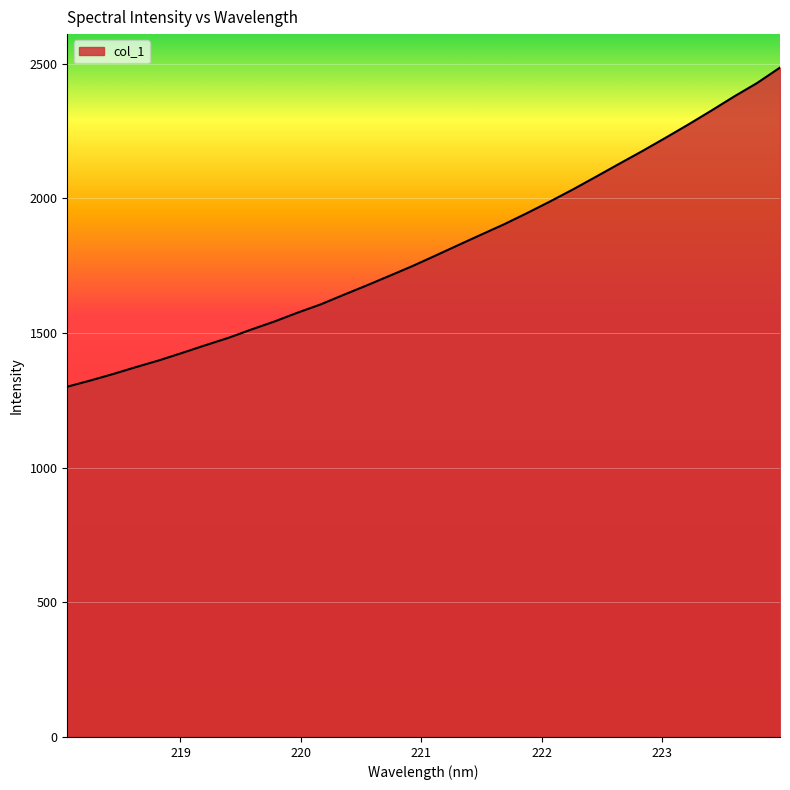

What is the minimum value shown in the chart?

1301.0